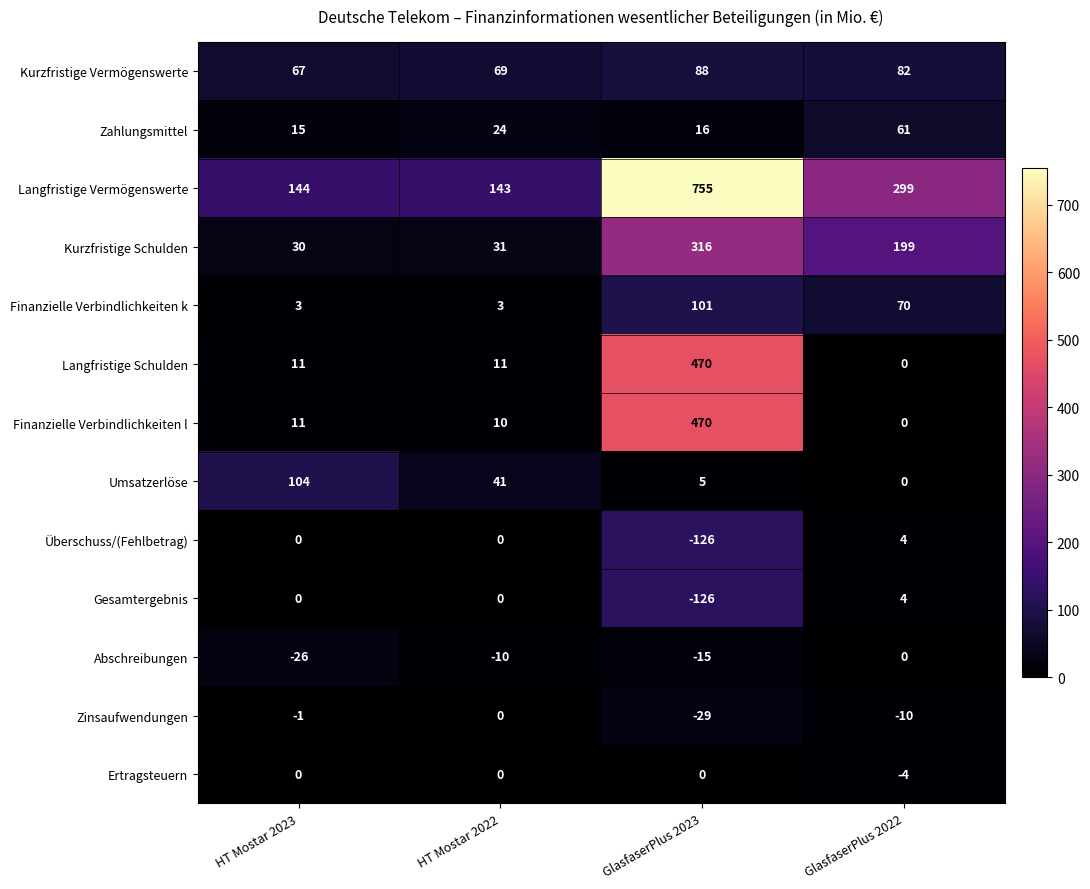

Which series has the largest total across all categories?

Langfristige Vermögenswerte